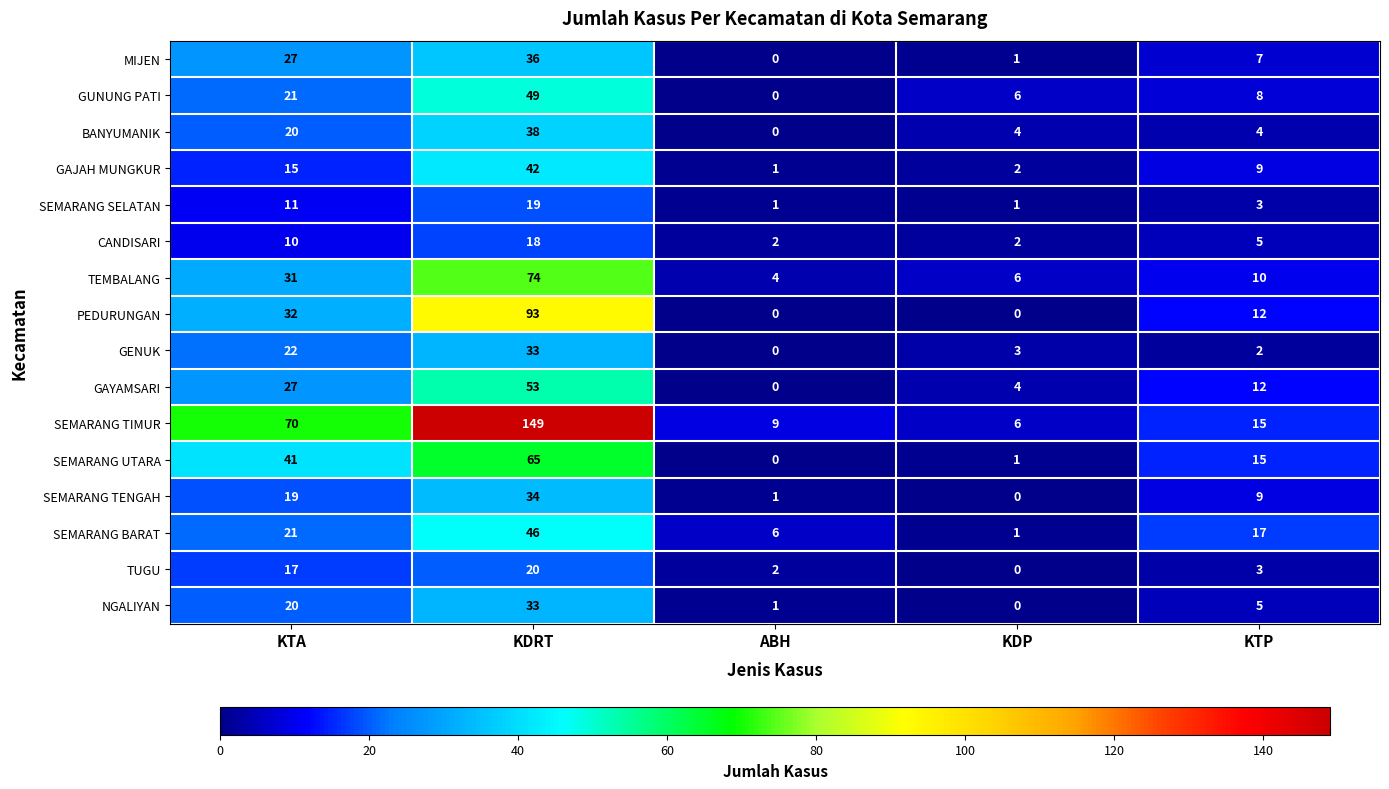

At which label does SEMARANG BARAT reach its peak?

KDRT